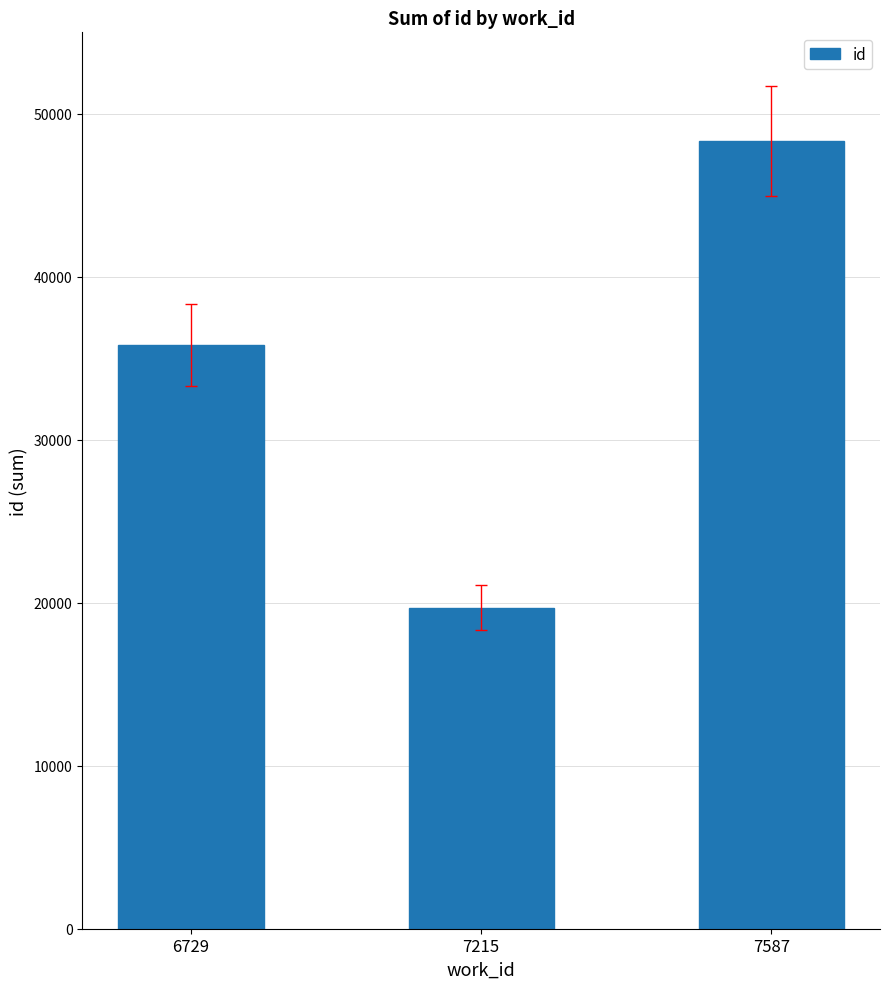

Count the number of categories in the chart.

3